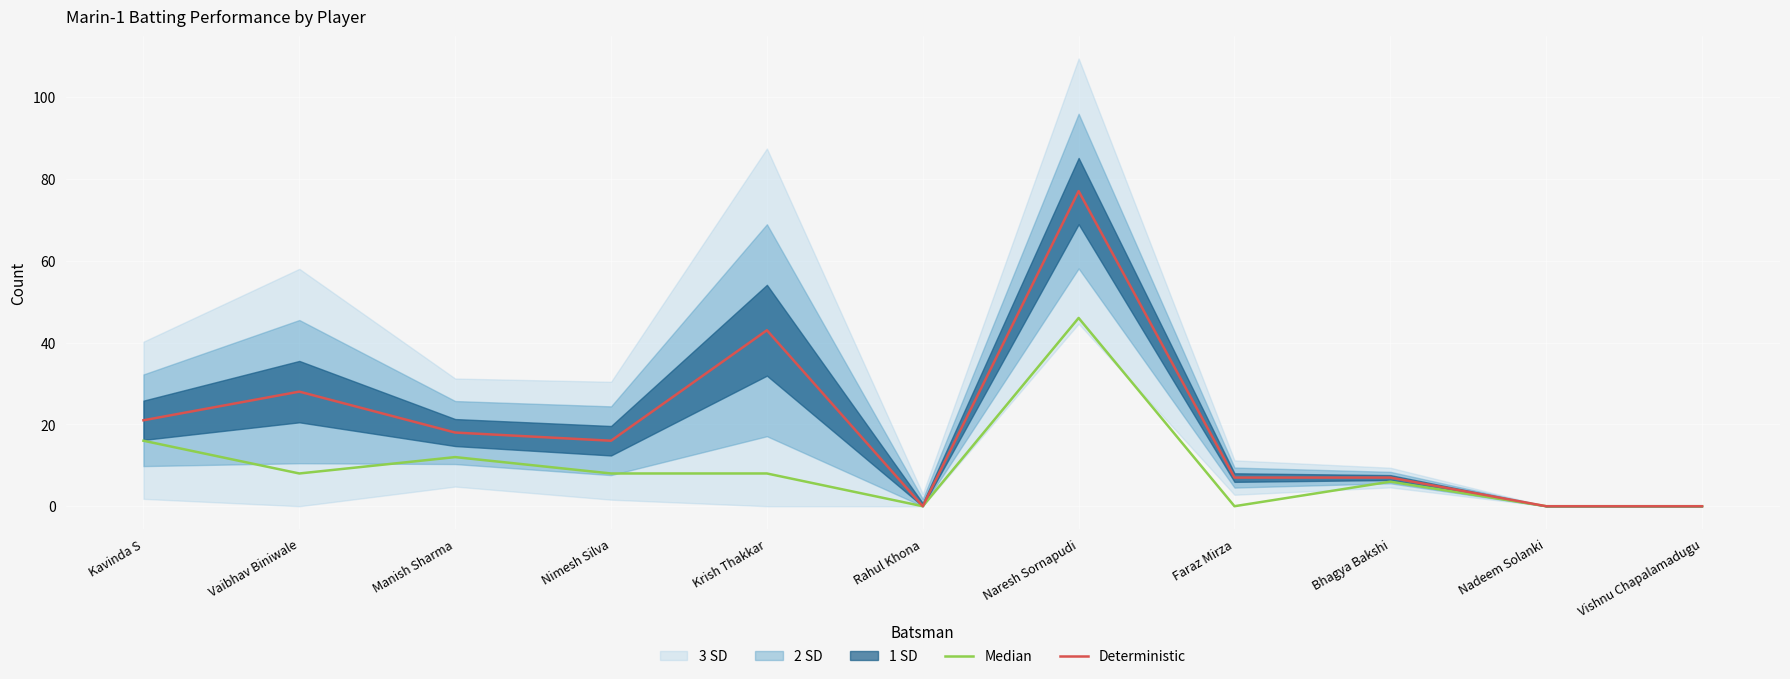

What is the sum of the Deterministic values at Naresh Sornapudi and Nimesh Silva?

93